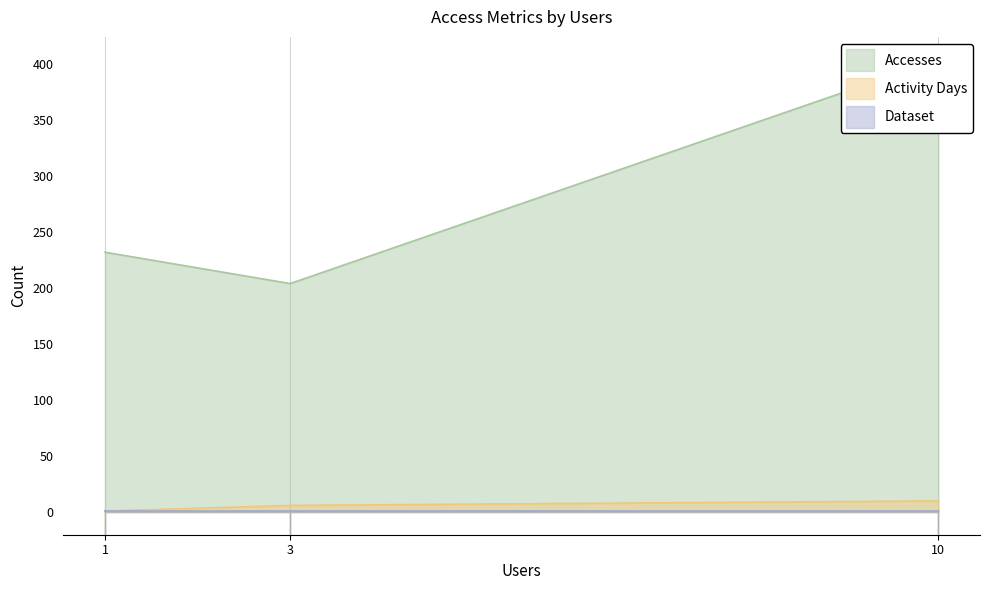

What are all the series names shown in the legend?

Accesses, Activity Days, Dataset